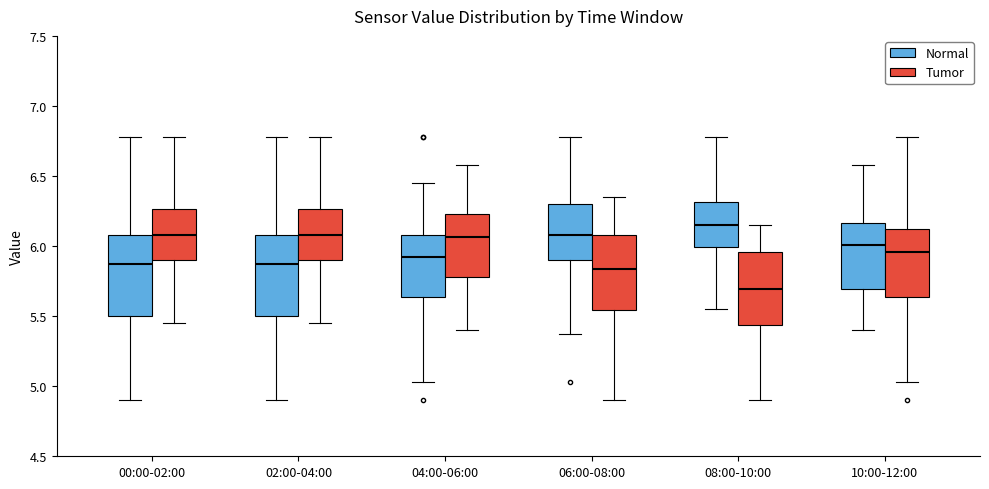

Where does the upper whisker of the box for 02:00-04:00 (Tumor) end on the y-axis? The values are not printed on the chart, so give them approximately, as read against the axis.

6.80